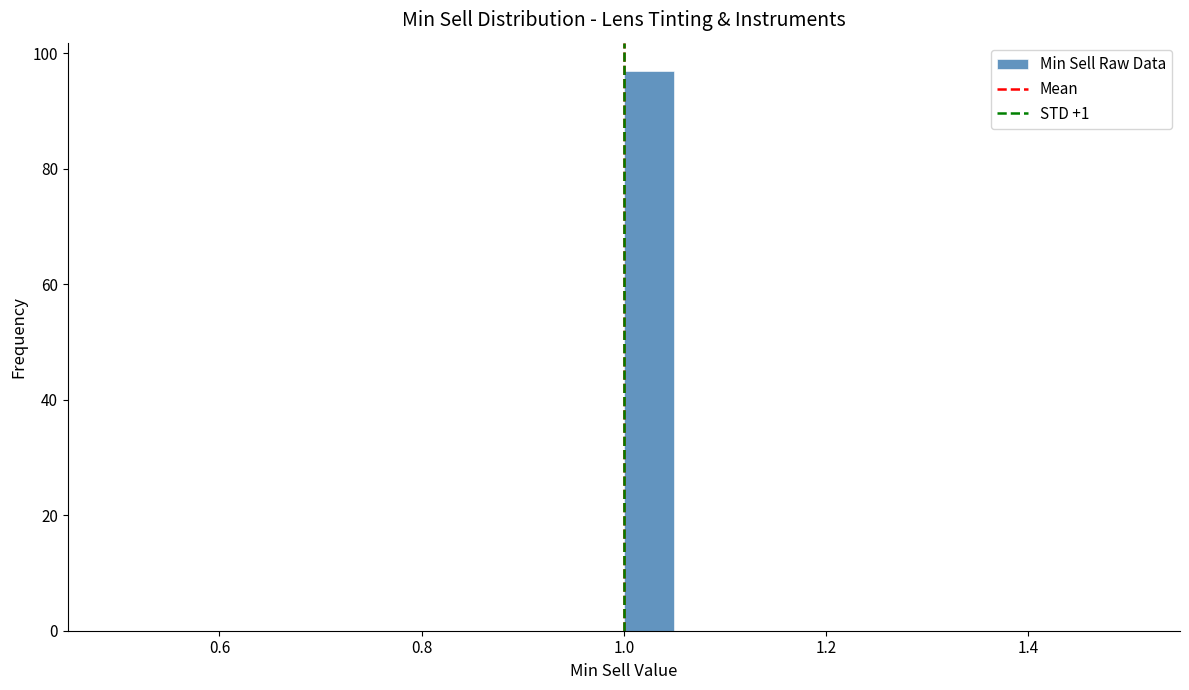

Read against the x-axis, roughly where is the centre of the tallest bar?

1.02